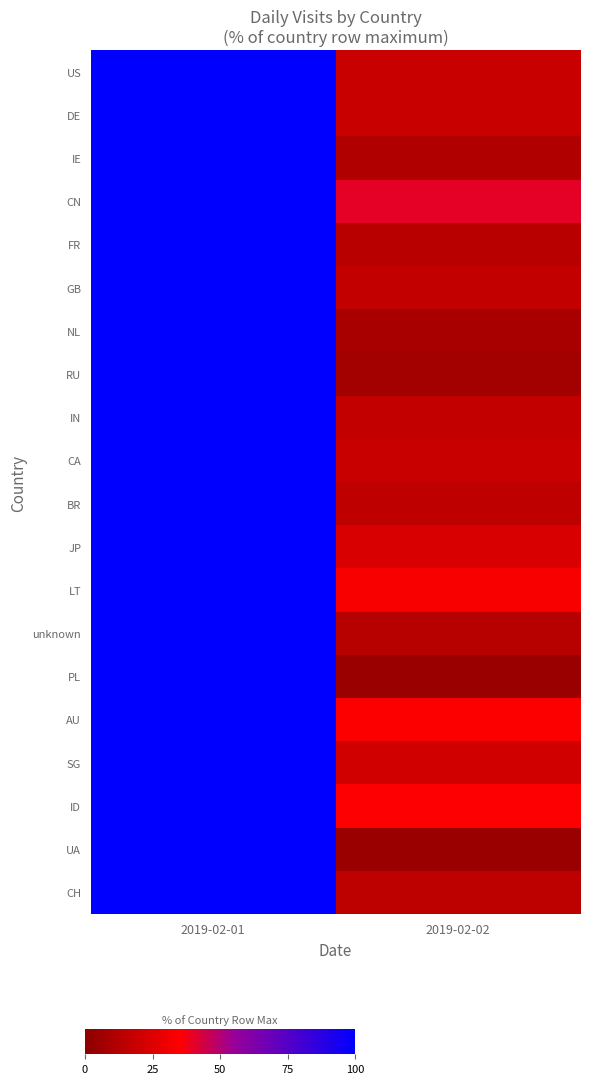

Count the number of categories in the chart.

2